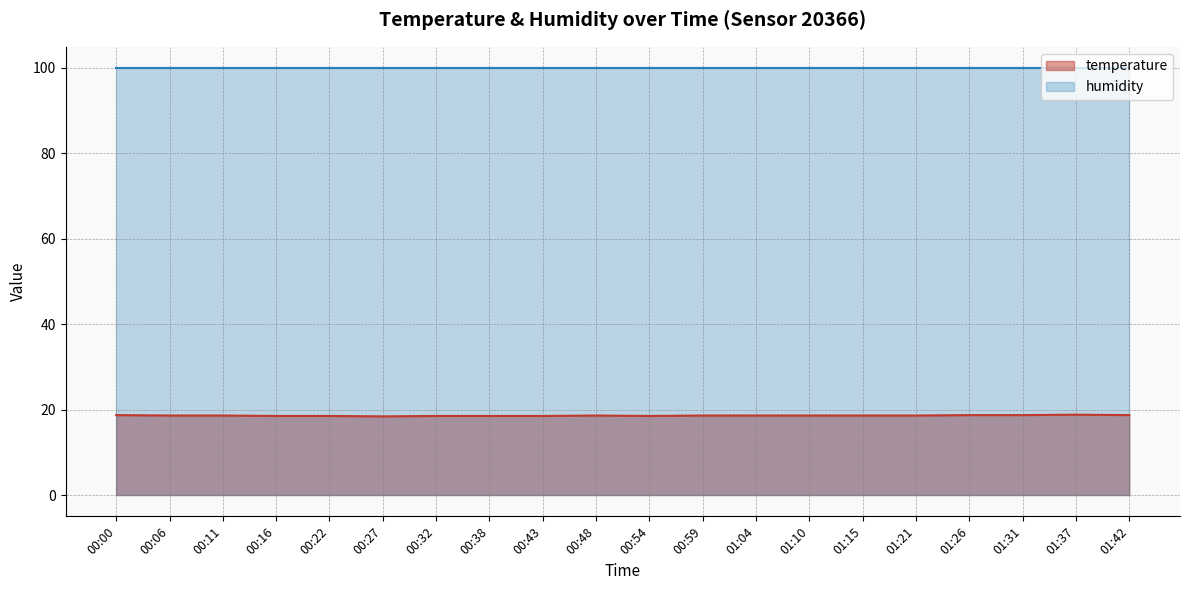

What is the label of the 15th point from the left?

01:15